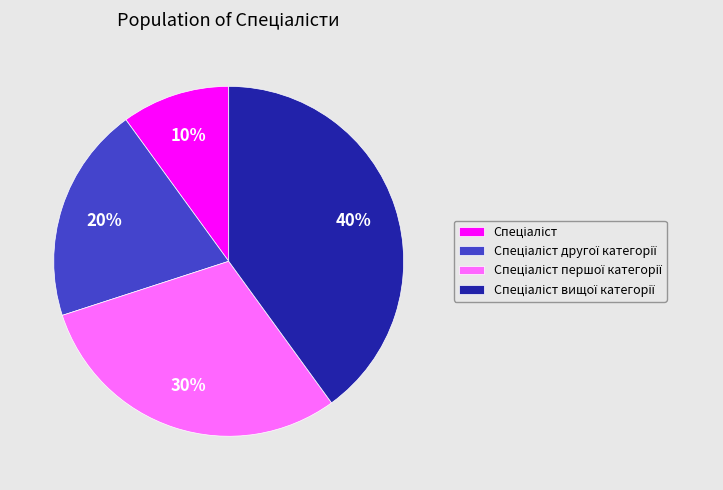

To the nearest percent, what is the average slice percentage?

25%